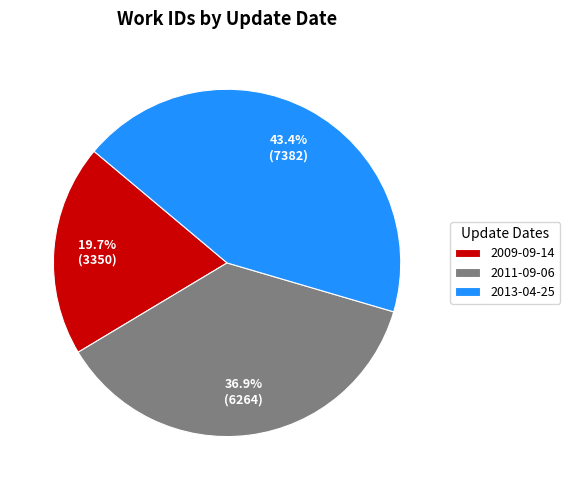

To the nearest percent, what is the average slice percentage?

33%